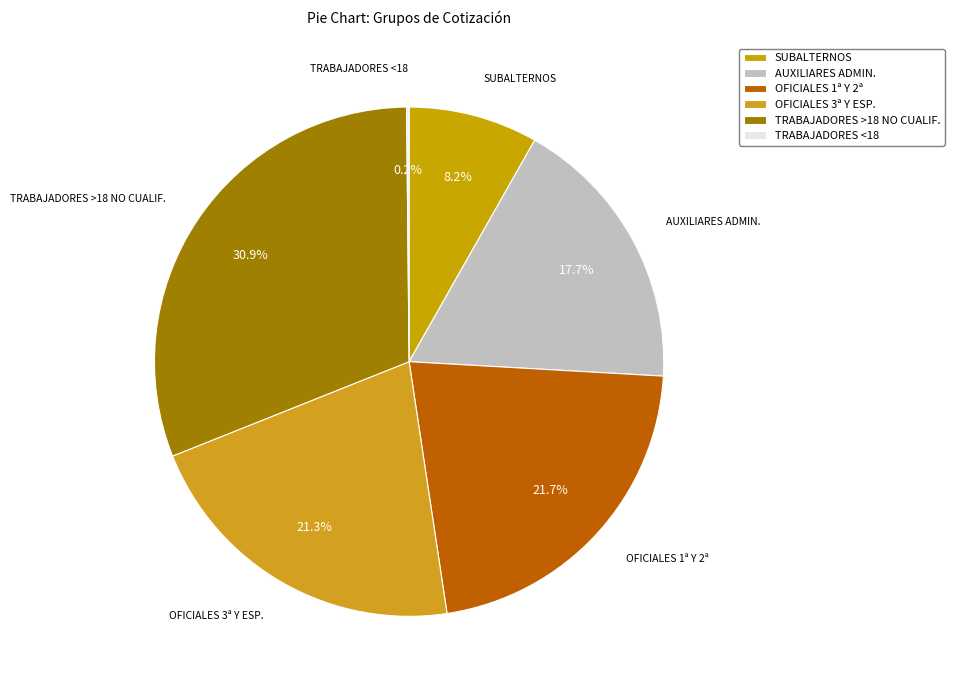

What is the largest slice in the pie chart?

TRABAJADORES >18 NO CUALIF.